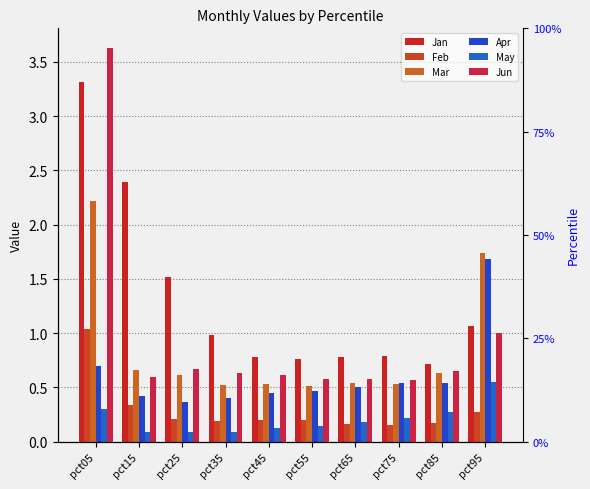

What are all the series names shown in the legend?

Jan, Feb, Mar, Apr, May, Jun